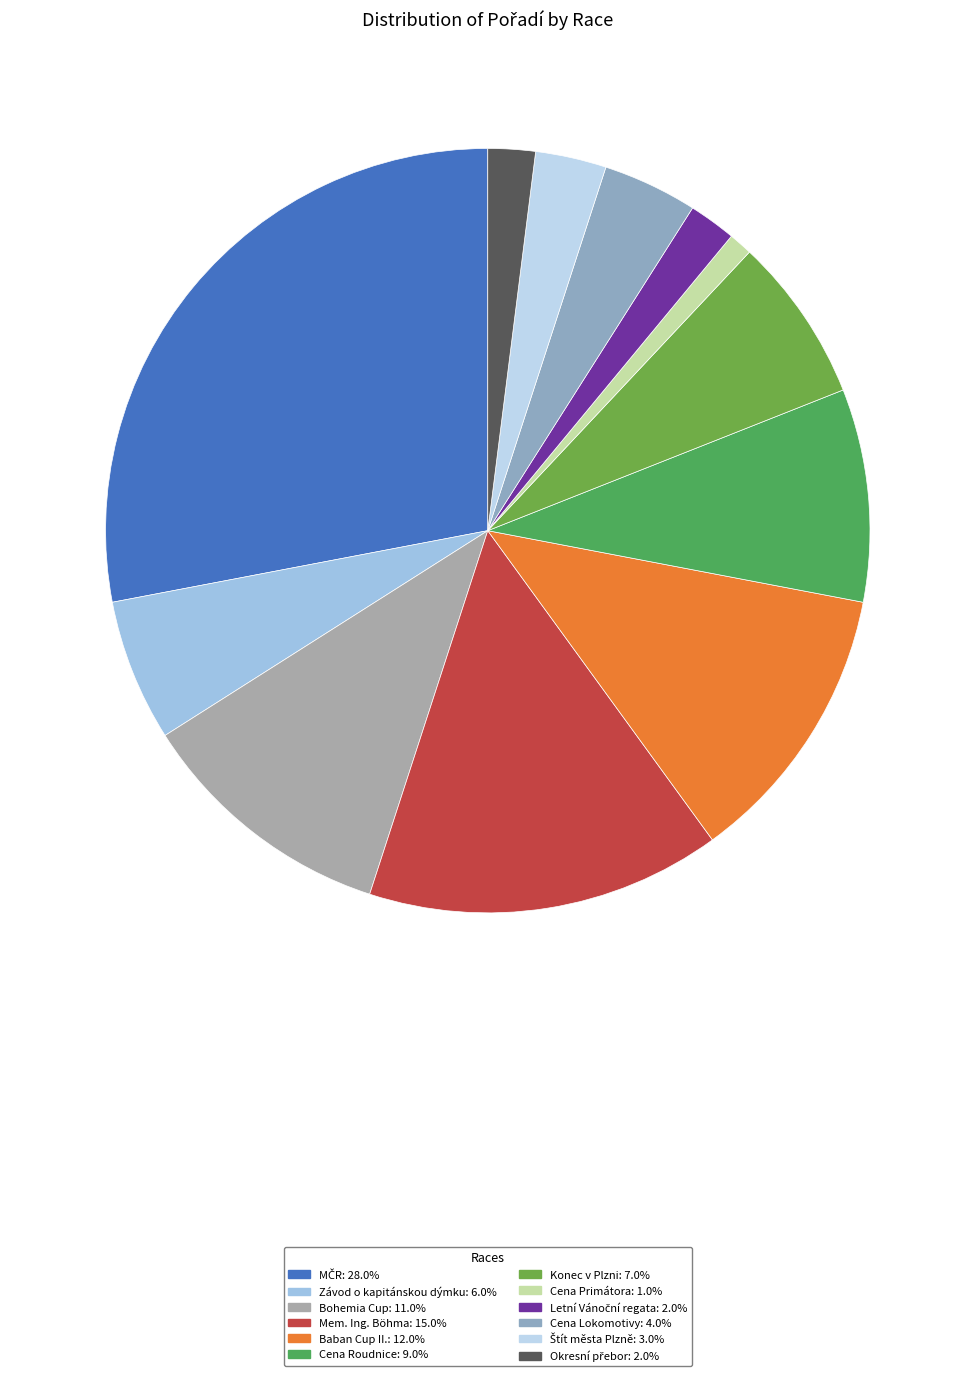

What is the largest slice in the pie chart?

MČR